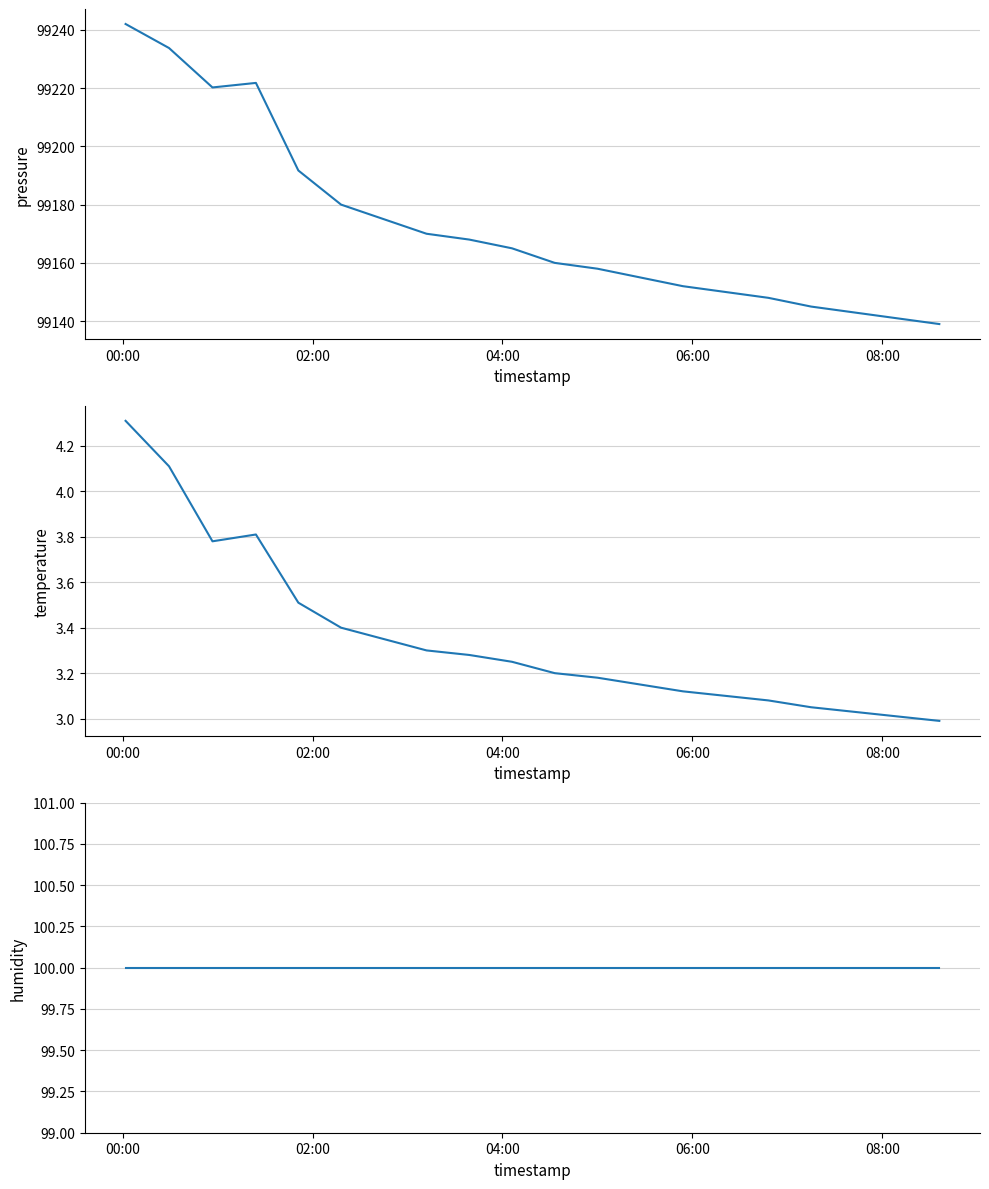

The value of temperature at 11 is 5.5. True or false?

False